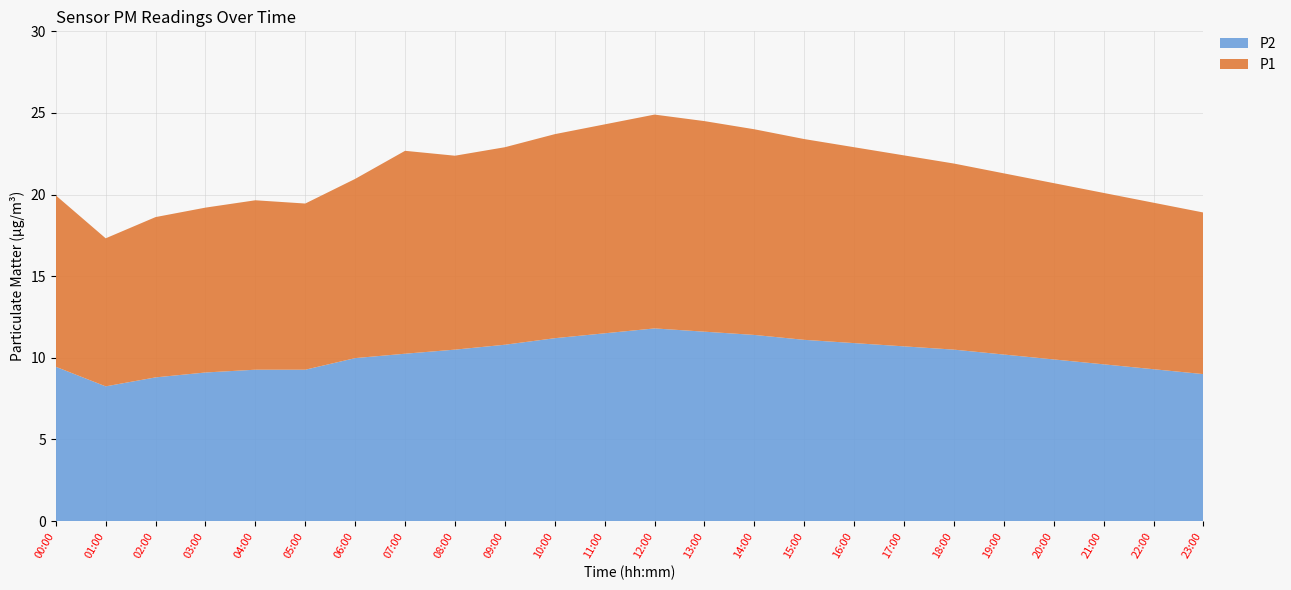

Reading left to right, transcribe all the data shown in this chart.

P2: 00:00=9.4	01:00=8.2	02:00=8.8	03:00=9.1	04:00=9.3	05:00=9.3	06:00=10.0	07:00=10.2	08:00=10.5	09:00=10.8	10:00=11.2	11:00=11.5	12:00=11.8	13:00=11.6	14:00=11.4	15:00=11.1	16:00=10.9	17:00=10.7	18:00=10.5	19:00=10.2	20:00=9.9	21:00=9.6	22:00=9.3	23:00=9.0
P1: 00:00=10.5	01:00=9.1	02:00=9.8	03:00=10.1	04:00=10.4	05:00=10.2	06:00=11.0	07:00=12.4	08:00=11.9	09:00=12.1	10:00=12.5	11:00=12.8	12:00=13.1	13:00=12.9	14:00=12.6	15:00=12.3	16:00=12.0	17:00=11.7	18:00=11.4	19:00=11.1	20:00=10.8	21:00=10.5	22:00=10.2	23:00=9.9